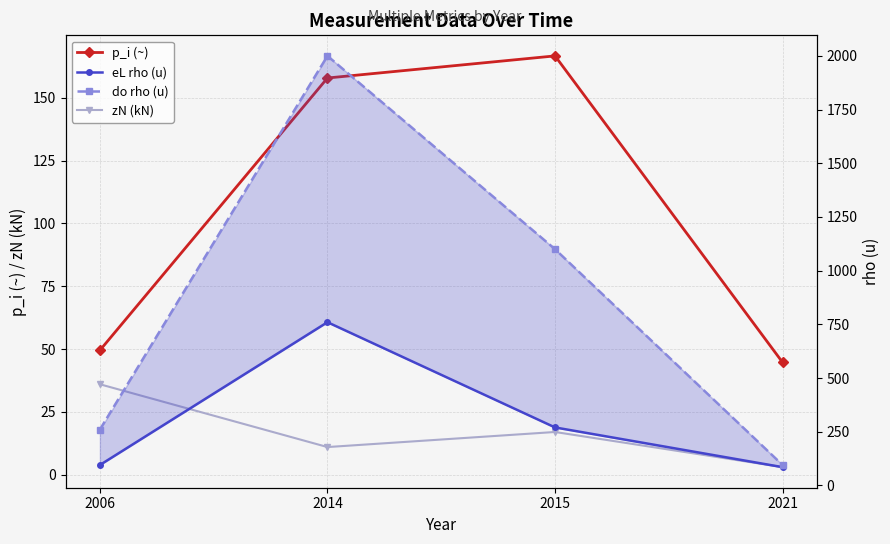

Where is the first local maximum for p_i (~)?

2015